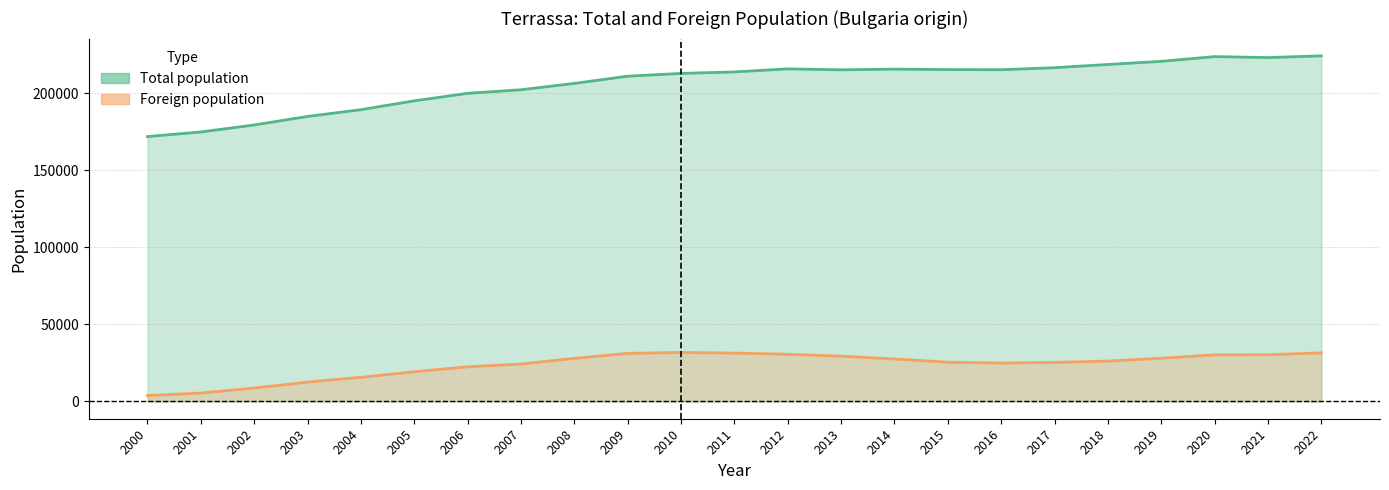

The Foreign population series shows 12577 at 2003. True or false?

True